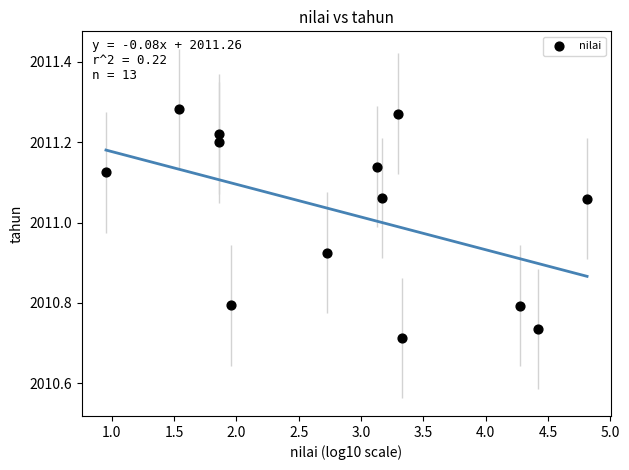

What is the range of X values (max minus min)?

3.9